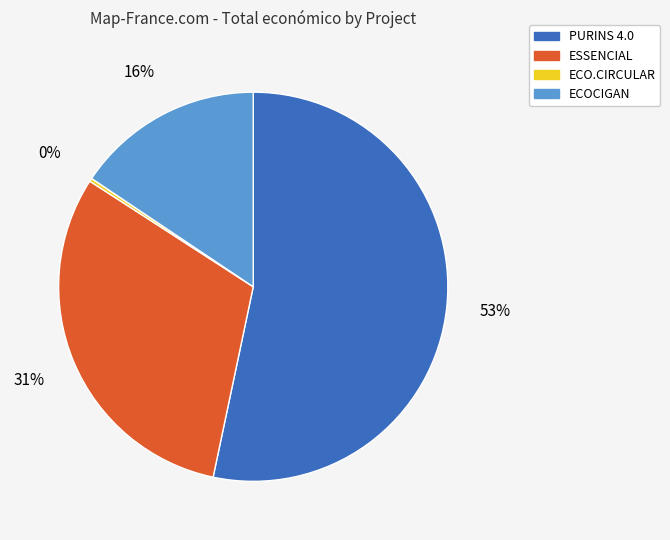

Combined, do ECOCIGAN and PURINS 4.0 account for over 50%?

Yes